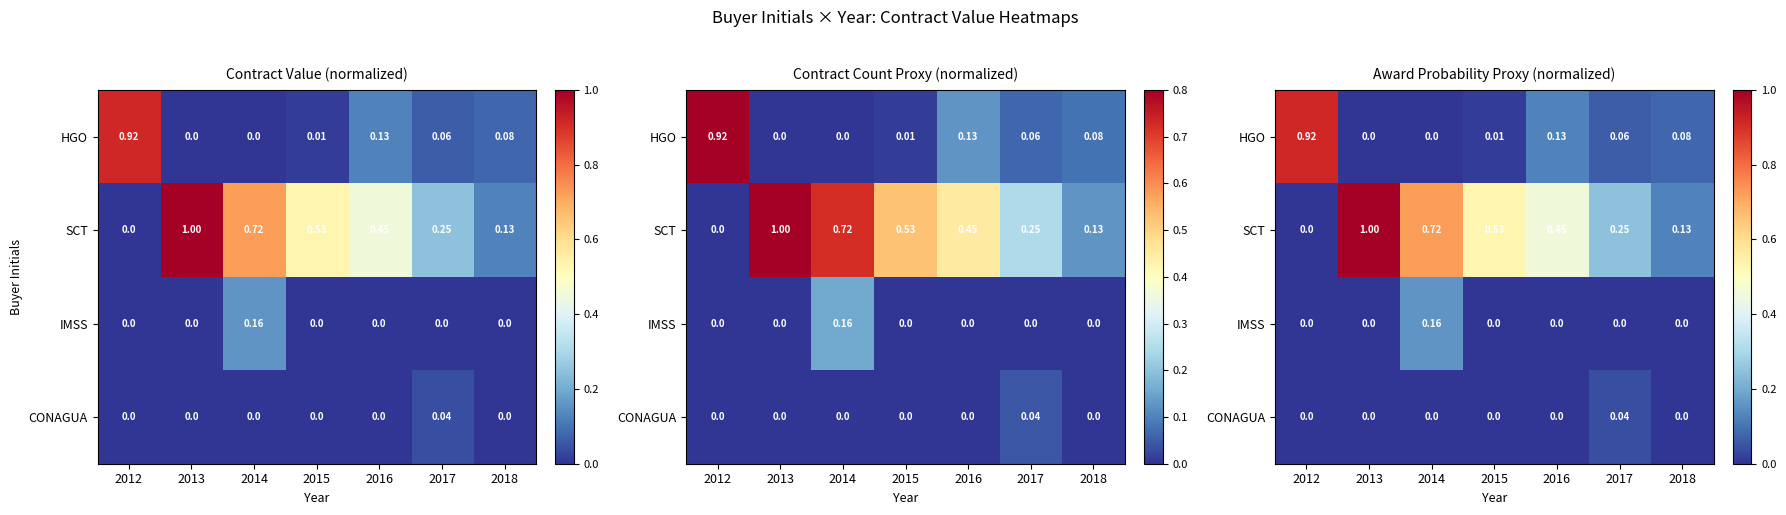

At which label is IMSS closest to 0?

2012